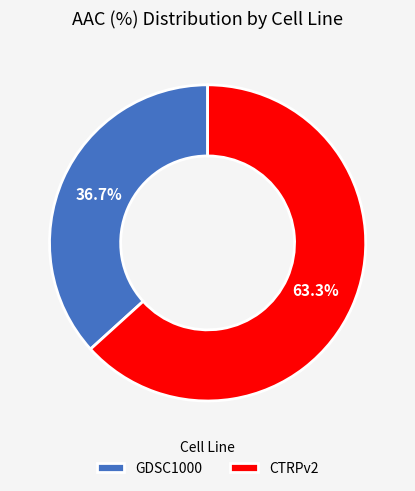

To the nearest percent, what is the average slice percentage?

50%